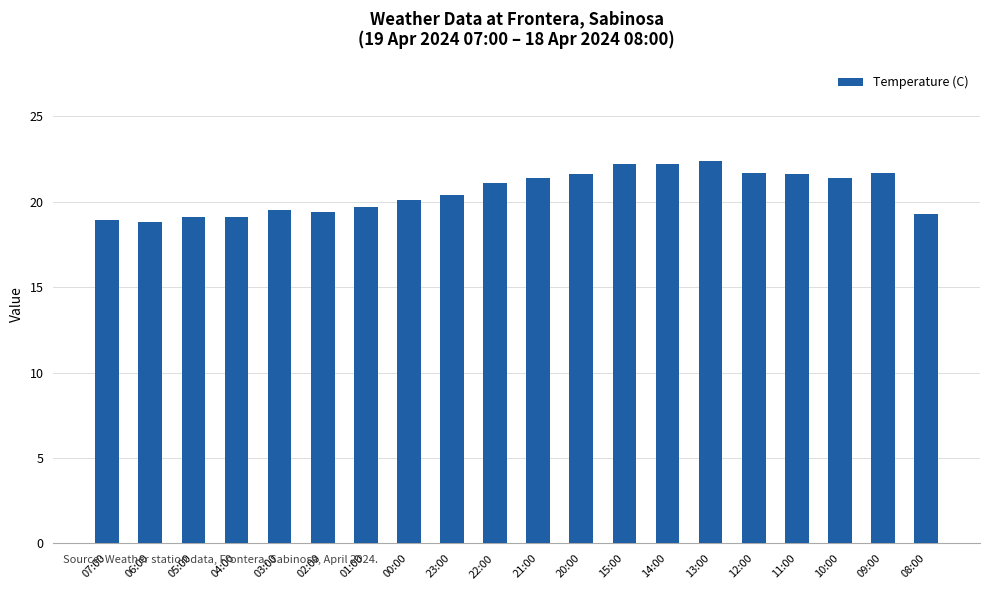

What is the minimum value shown in the chart?

18.8